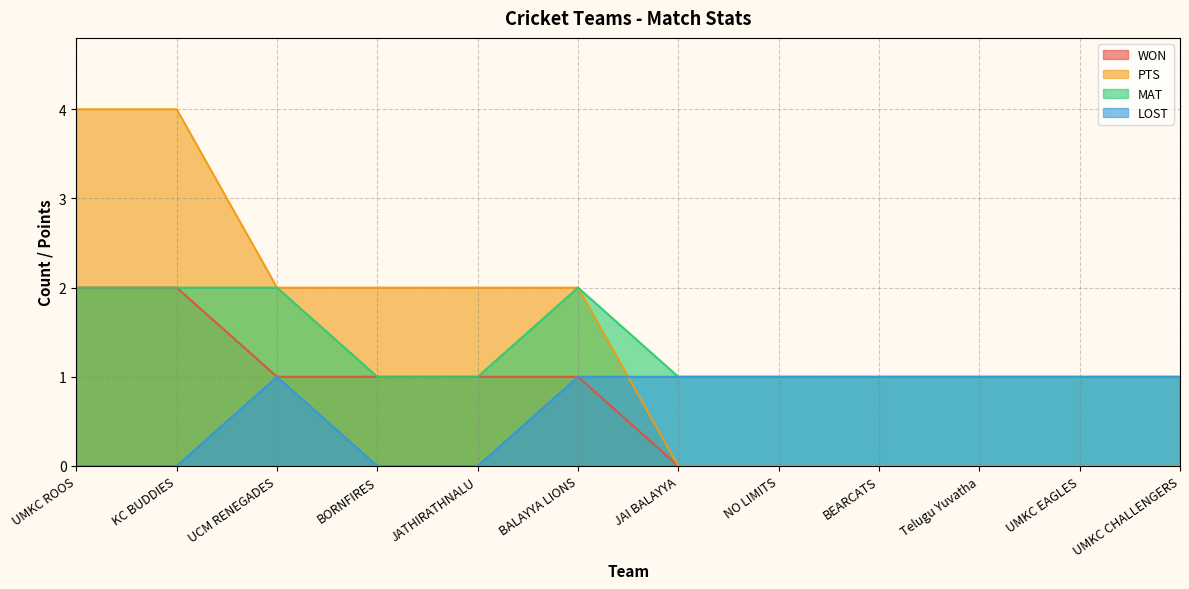

Between Telugu Yuvatha and JATHIRATHNALU, which is larger?

JATHIRATHNALU